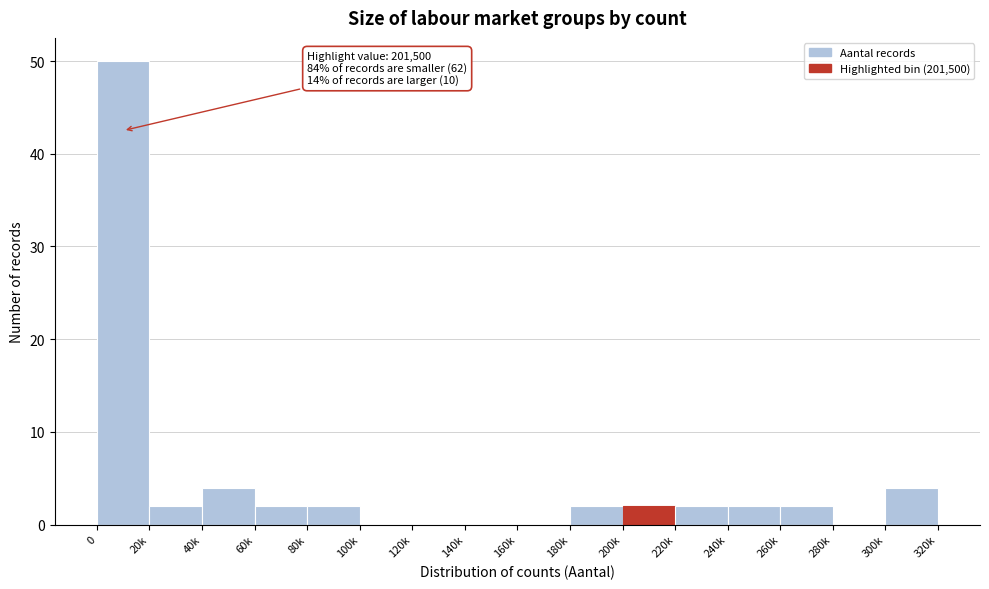

Reading left to right, list all the values displayed in this chart.

0=50	20k=2	40k=4	60k=2	80k=2	100k=0	120k=0	140k=0	160k=0	180k=2	200k=2	220k=2	240k=2	260k=2	280k=0	300k=4